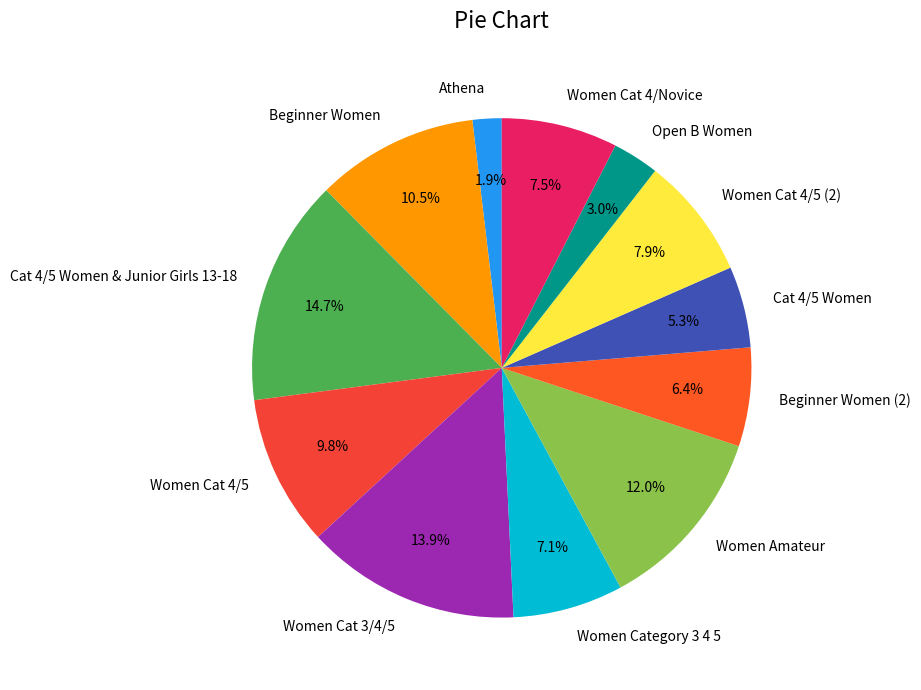

What is the ratio of the value at Women Cat 3/4/5 to the value at Open B Women?

4.6